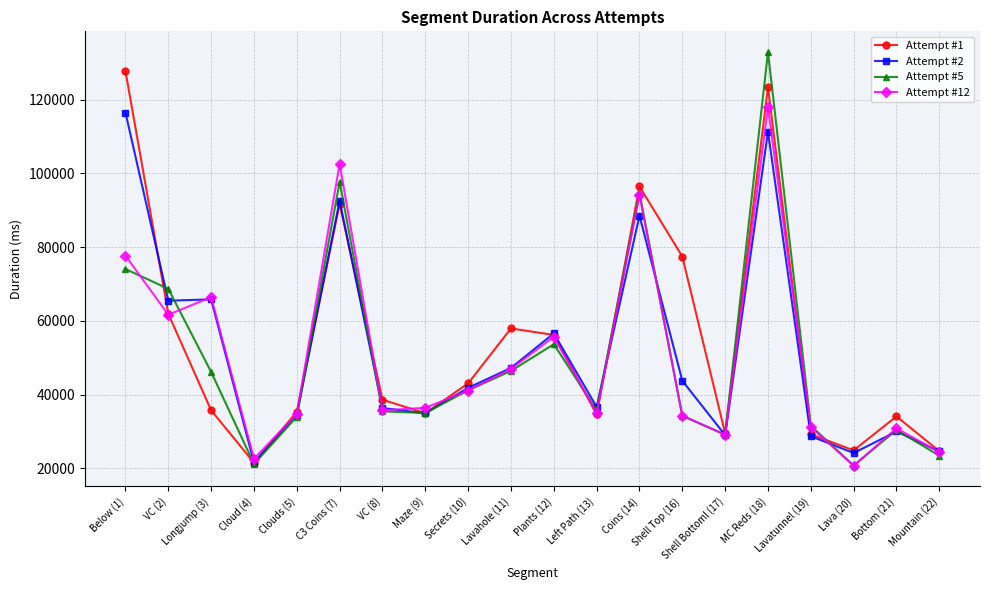

Is the value of Attempt #12 at Lavahole (11) greater than the value of Attempt #5 at VC (2)?

No